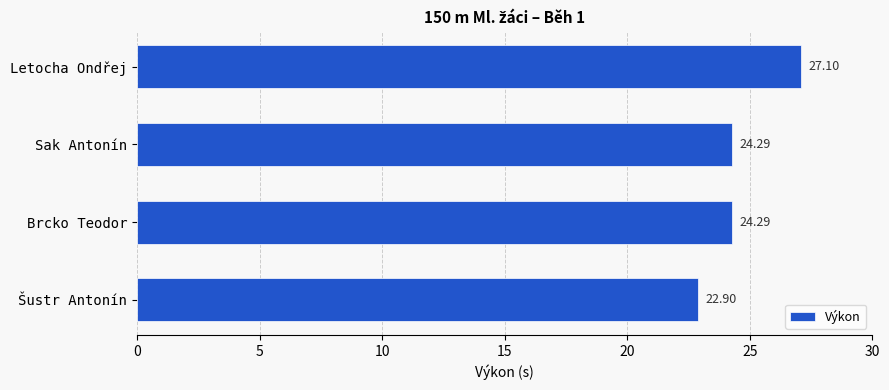

How many data points are less than 24?

1